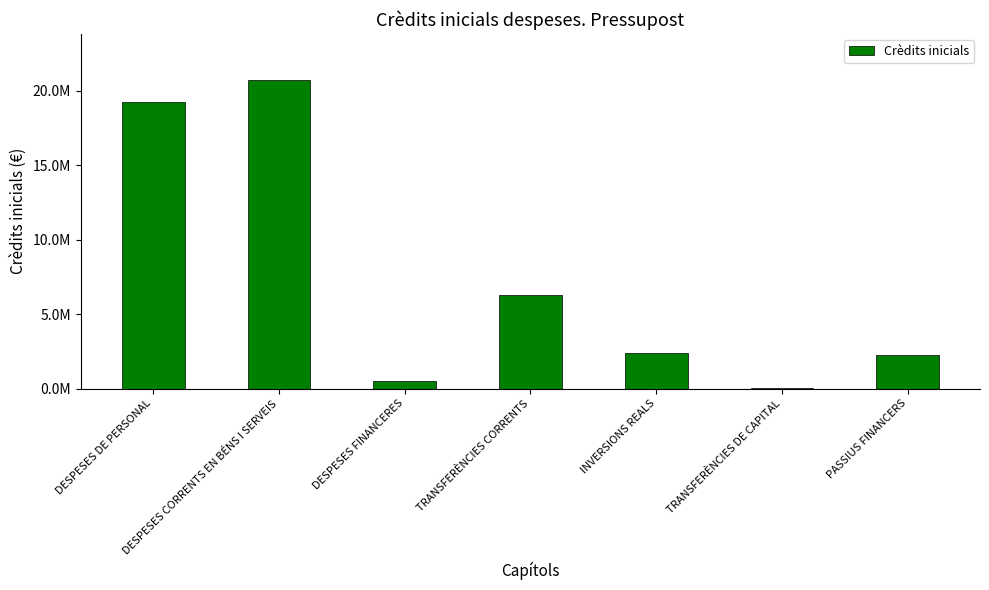

Reading left to right, extract all data points from this chart.

DESPESES DE PERSONAL=19246168.1	DESPESES CORRENTS EN BÉNS I SERVEIS=20710912.0	DESPESES FINANCERES=515000.0	TRANSFERÈNCIES CORRENTS=6284080.1	INVERSIONS REALS=2357684.0	TRANSFERÈNCIES DE CAPITAL=62016.0	PASSIUS FINANCERS=2278700.0